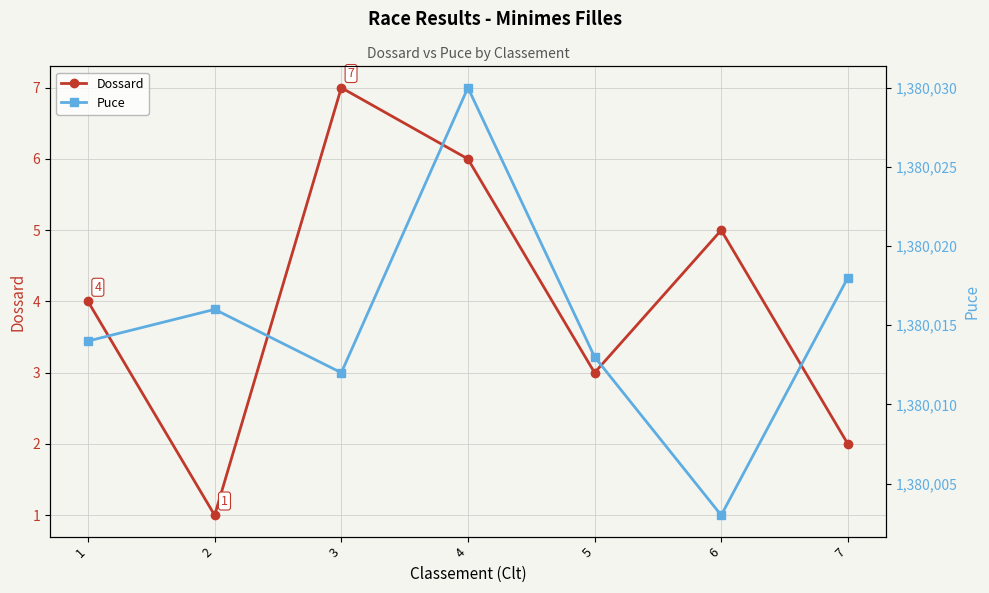

At which label is Dossard closest to 4?

1